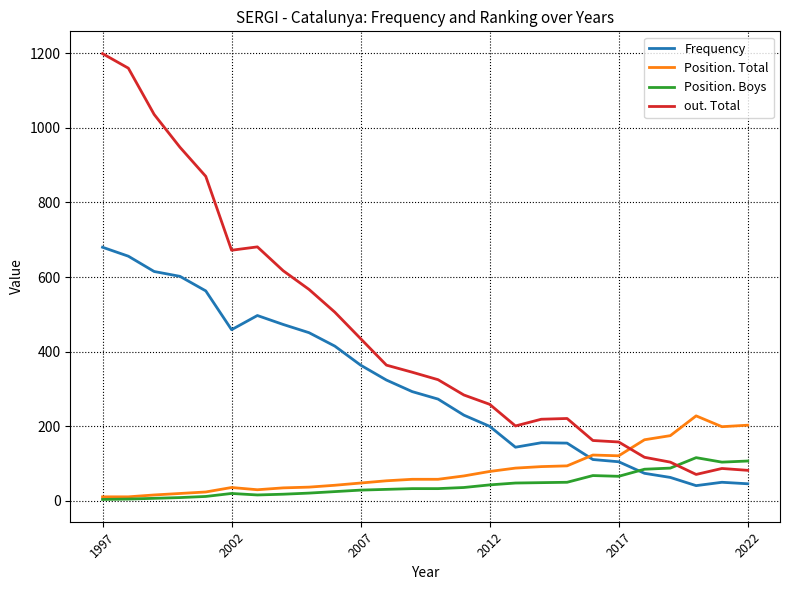

How many distinct data groups are displayed?

4